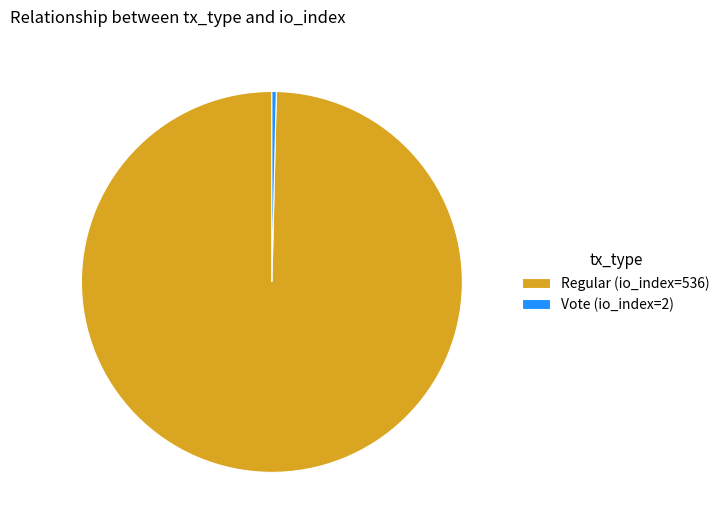

Is there any slice that represents more than half of the pie?

Yes